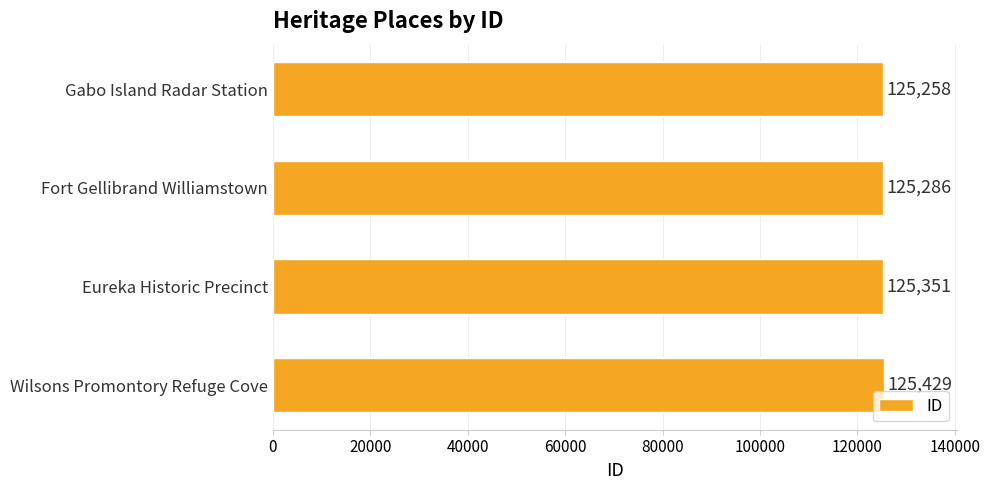

What is the minimum value shown in the chart?

125258